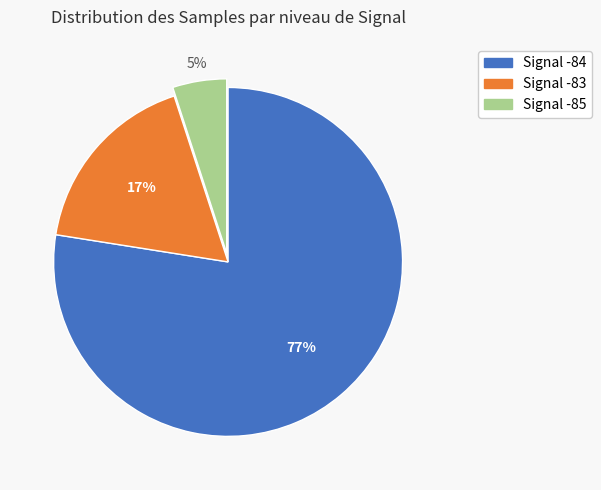

To the nearest percent, what is the average slice percentage?

33%